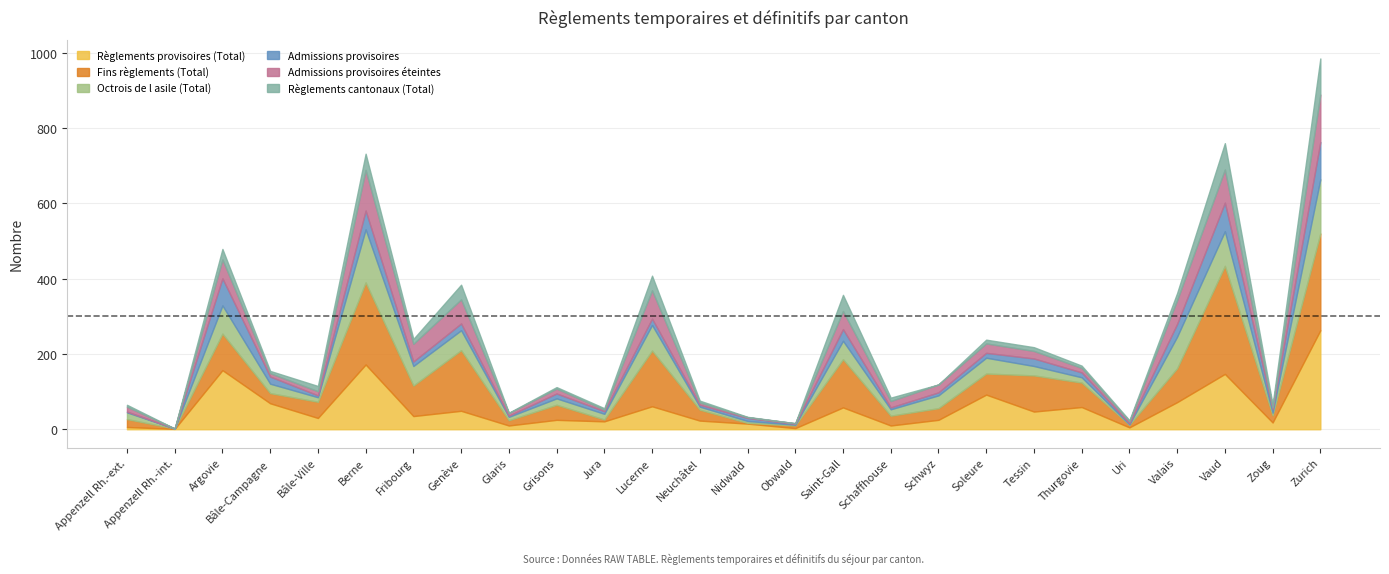

In Règlements cantonaux (Total), how many points are higher than both neighbors (excluding endpoints)?

6